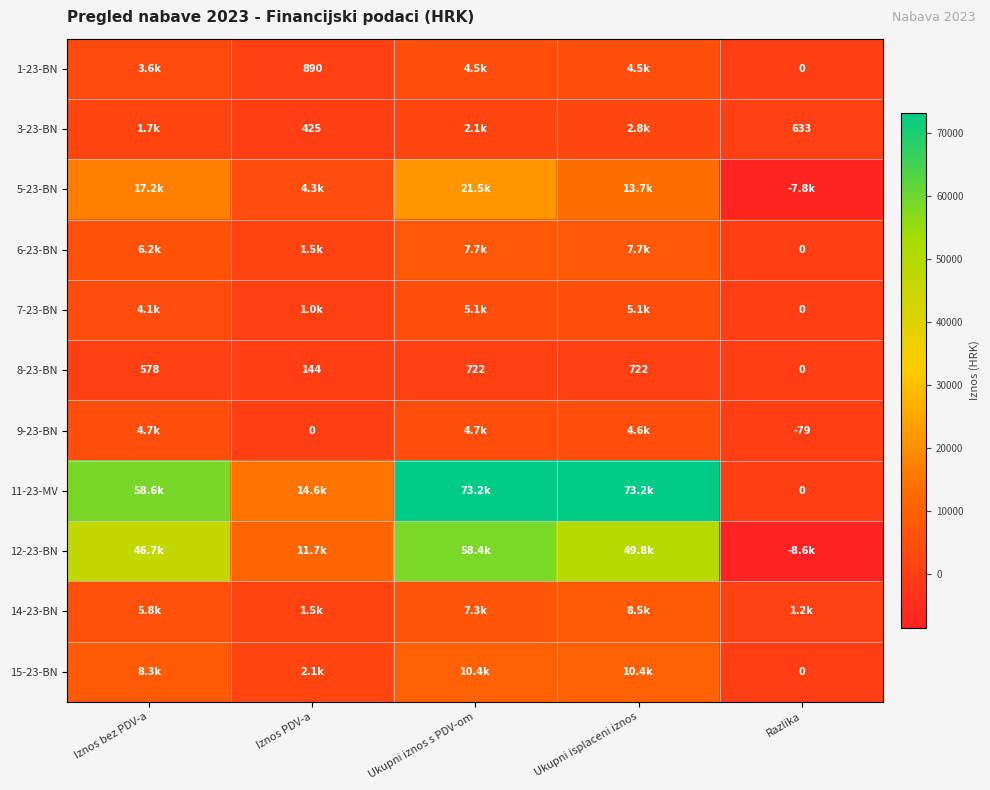

Between Iznos bez PDV-a and Iznos PDV-a, which is larger?

Iznos bez PDV-a